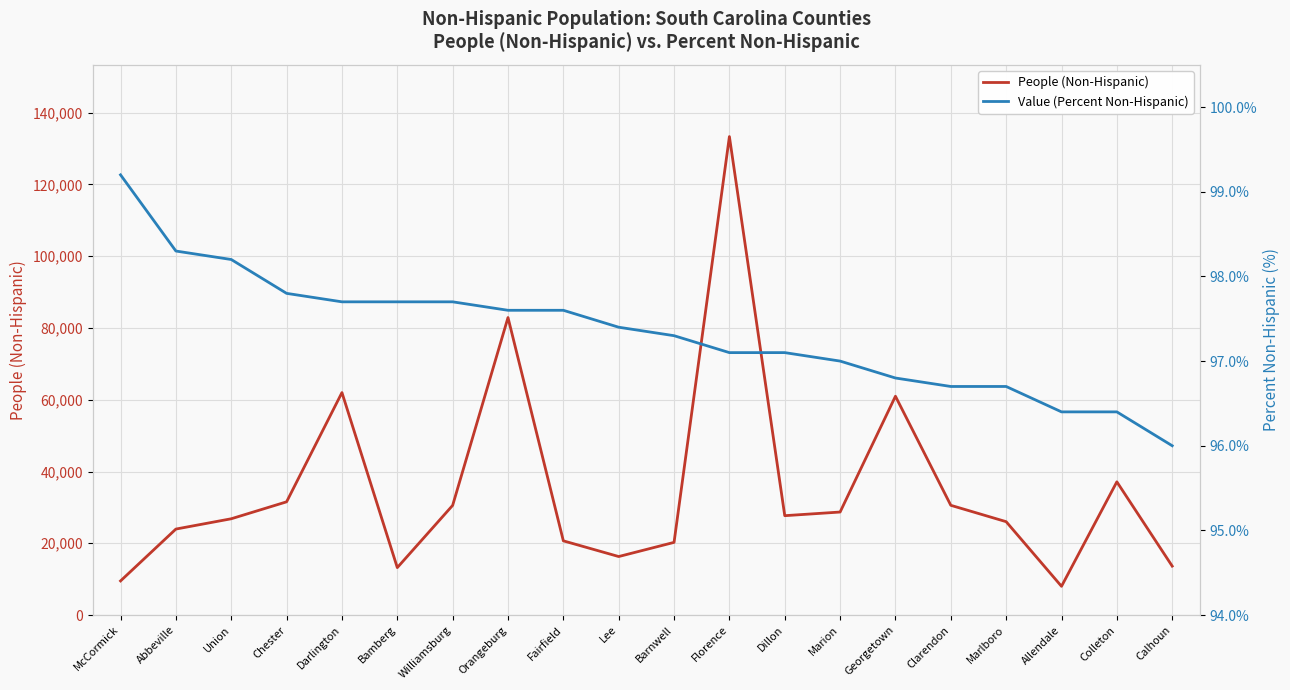

Reading left to right, extract all data points from this chart.

People (Non-Hispanic): 9507.0	23959.0	26828.0	31551.0	61997.0	13218.0	30561.0	82902.0	20676.0	16302.0	20248.0	133337.0	27688.0	28704.0	60976.0	30578.0	26018.0	8005.0	37122.0	13635.0
Value (Percent Non-Hispanic): 99.2	98.3	98.2	97.8	97.7	97.7	97.7	97.6	97.6	97.4	97.3	97.1	97.1	97.0	96.8	96.7	96.7	96.4	96.4	96.0